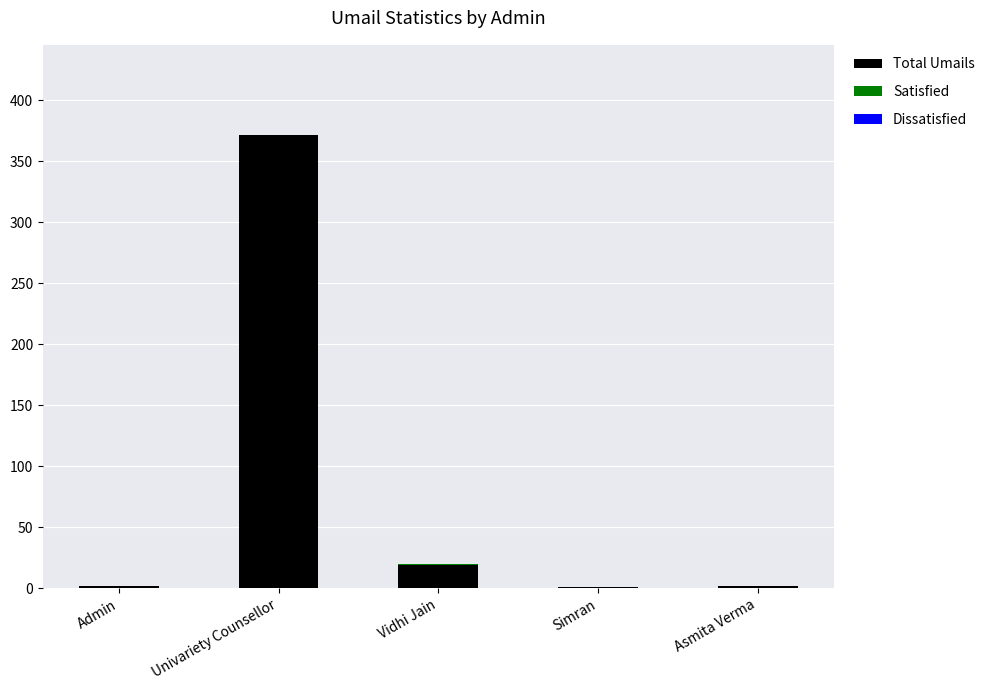

At which category is the sum across all series the highest?

Univariety Counsellor